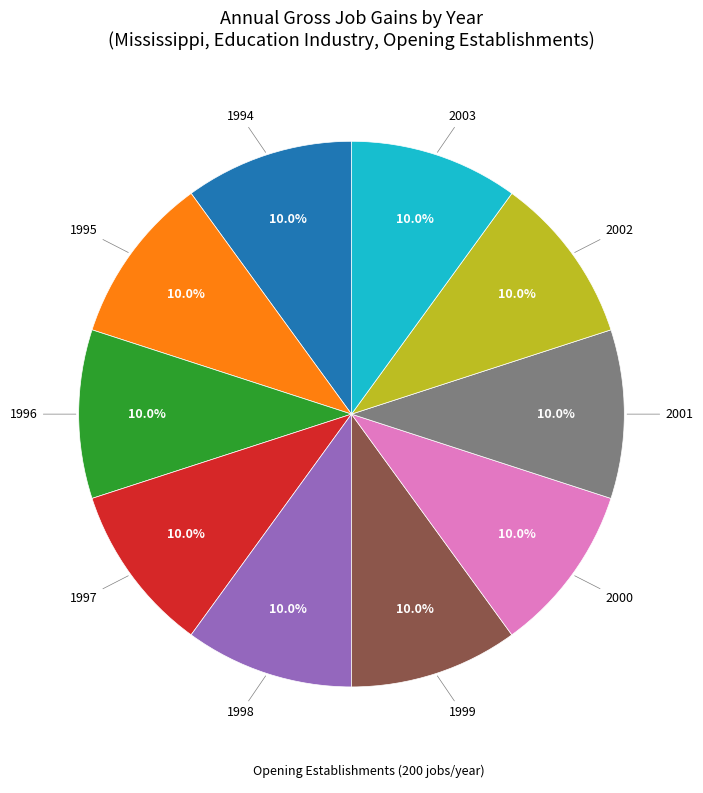

Does any single category account for the majority?

No